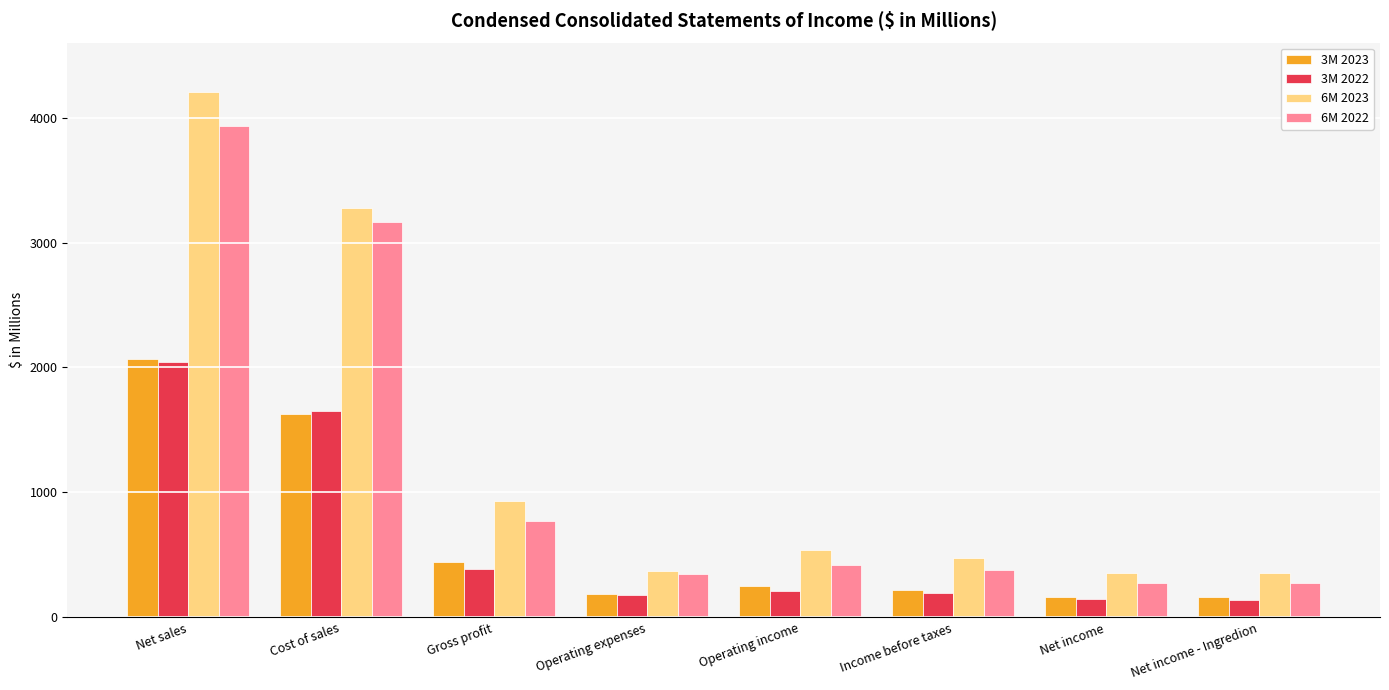

What is the sum of the 6M 2023 values at Income before taxes and Net sales?

4684